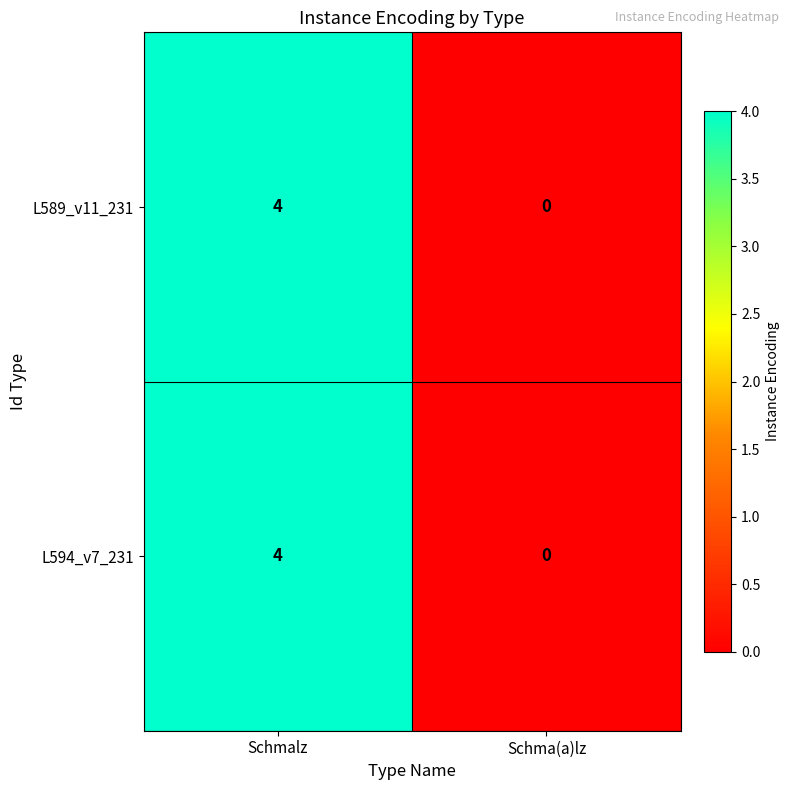

Count the number of categories in the chart.

2